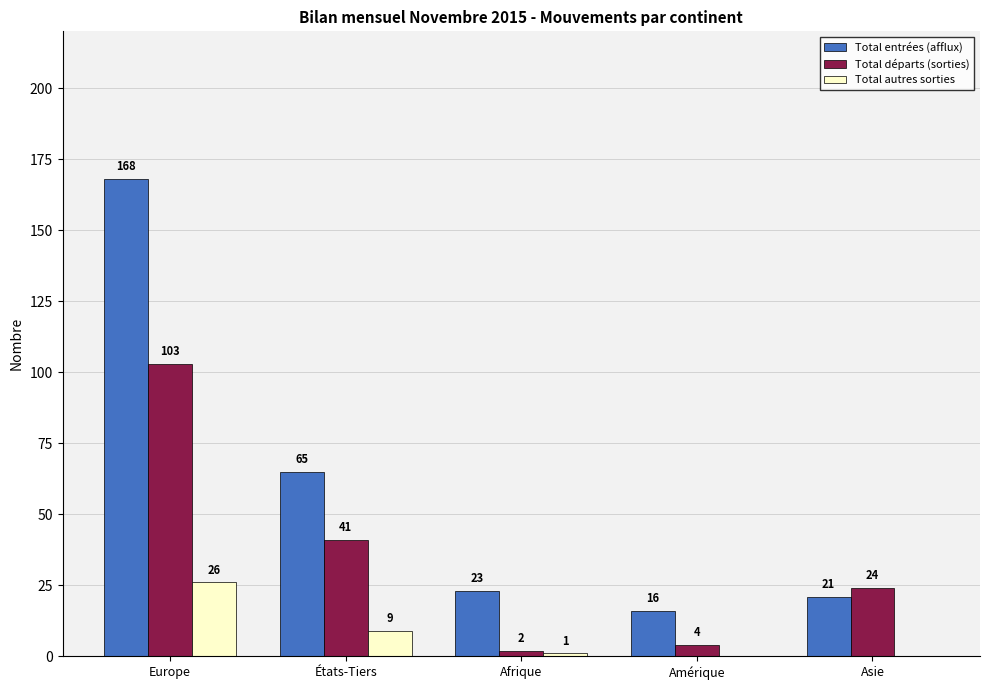

What value does the Total départs (sorties) series have at Europe, to the nearest 5?

105